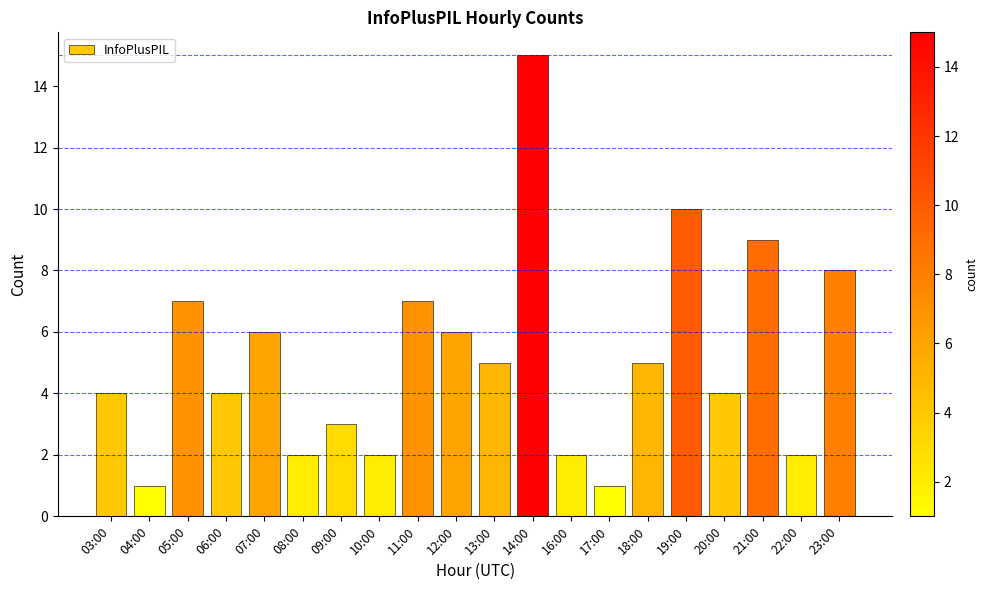

Is it true that the value at 18:00 is 7?

False